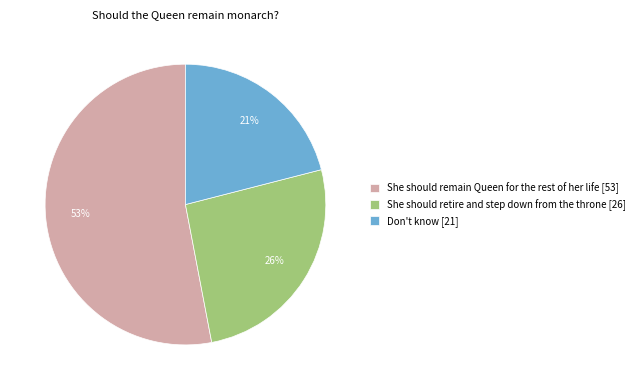

To the nearest percent, what percentage of the pie is Don't know?

21%